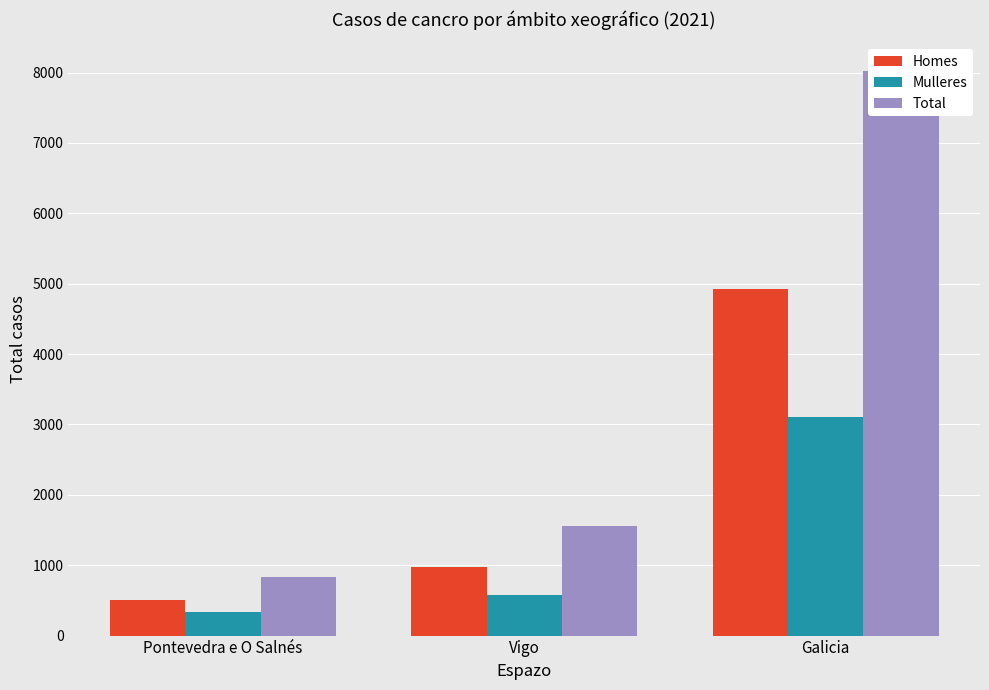

The Total series shows 2107 at Vigo. True or false?

False